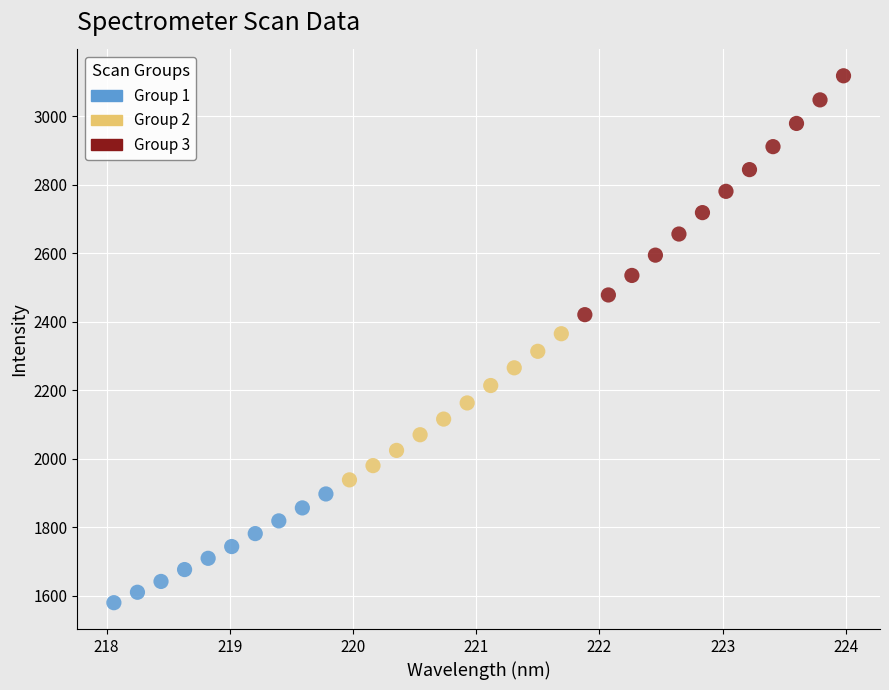

Which series reaches the maximum Y coordinate?

Group 3